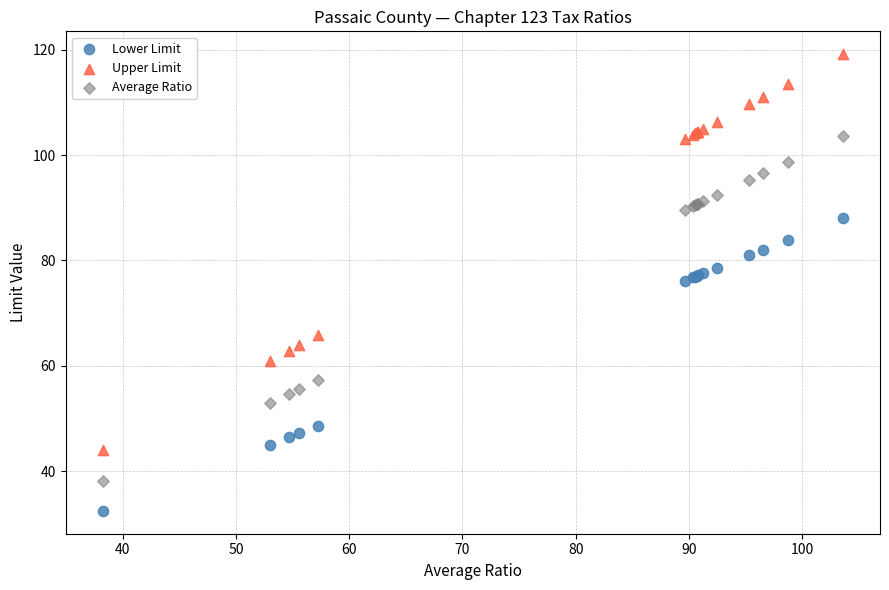

Which series contains the lowest Y value?

Lower Limit